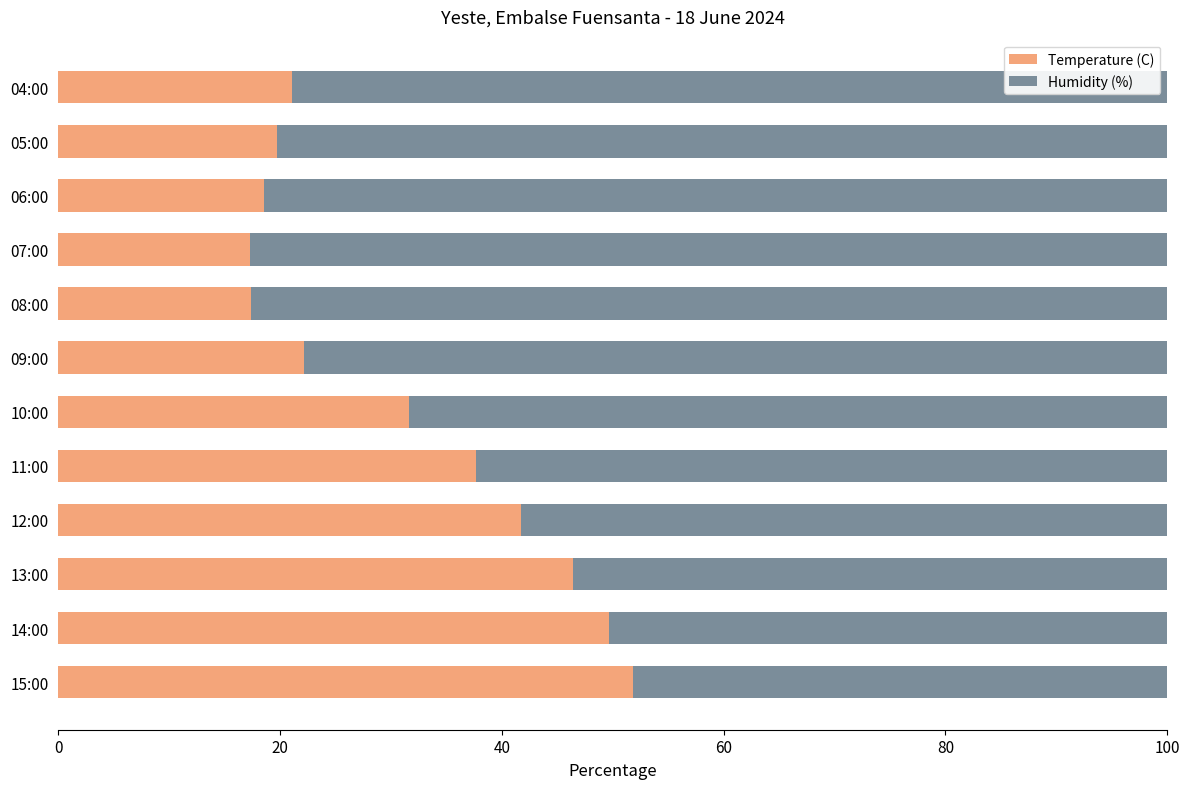

What is the difference between the second highest and second lowest values in the Temperature (C) series?

32.3